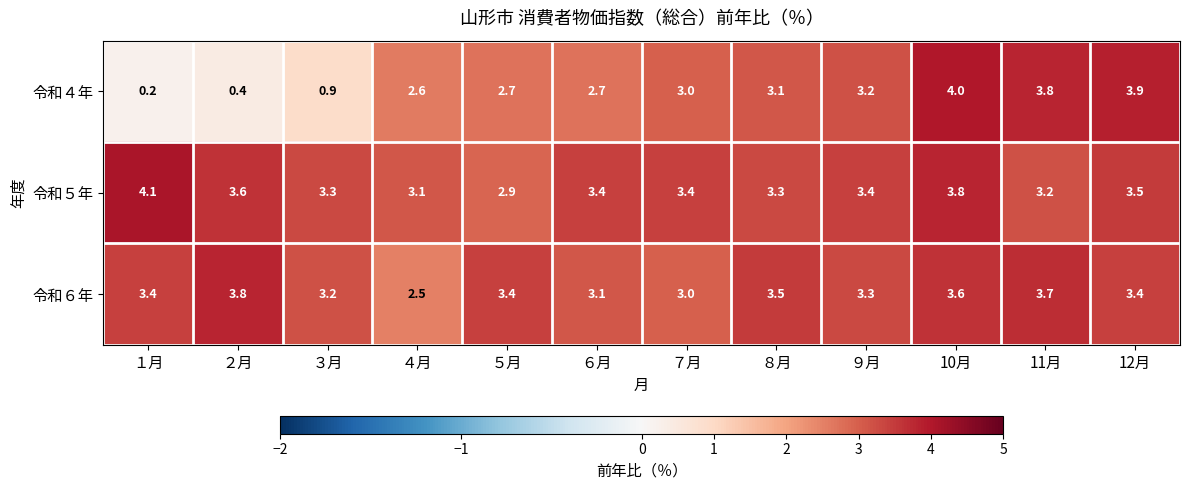

What value does the 令和５年 series have at ２月?

3.6